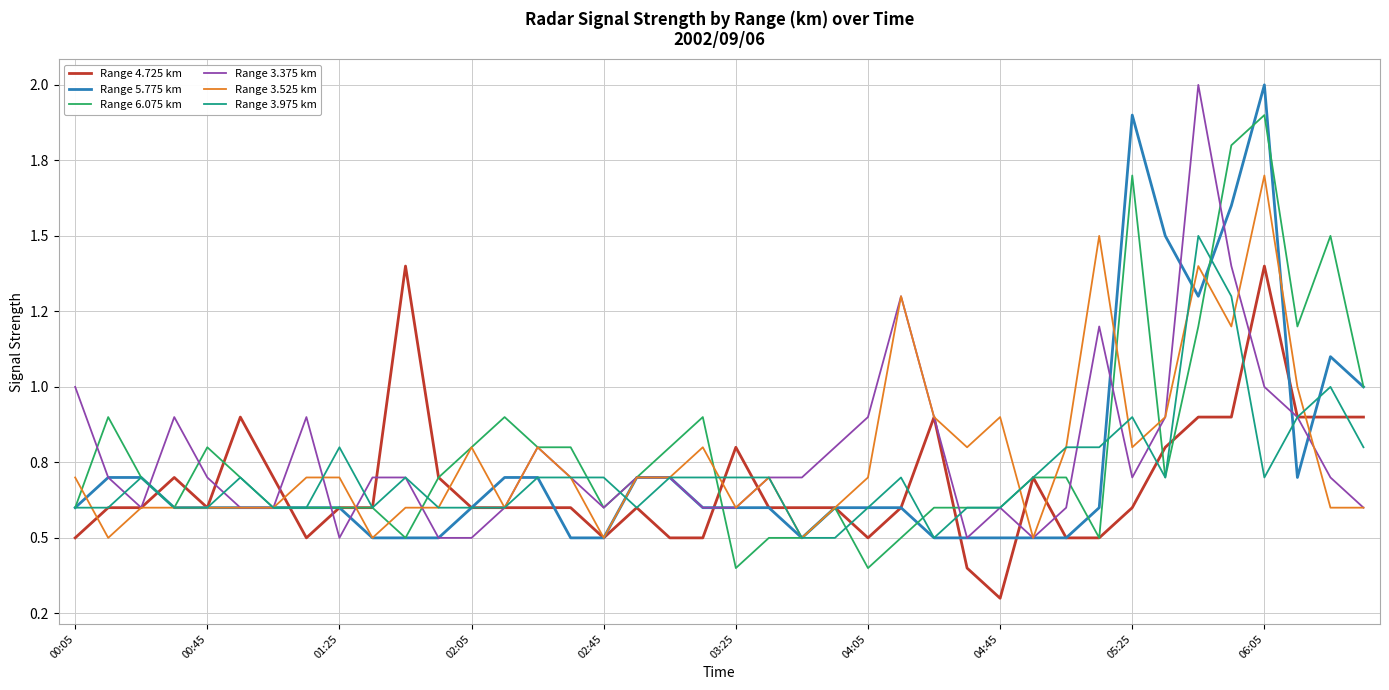

Does the chart have visible grid lines?

Yes